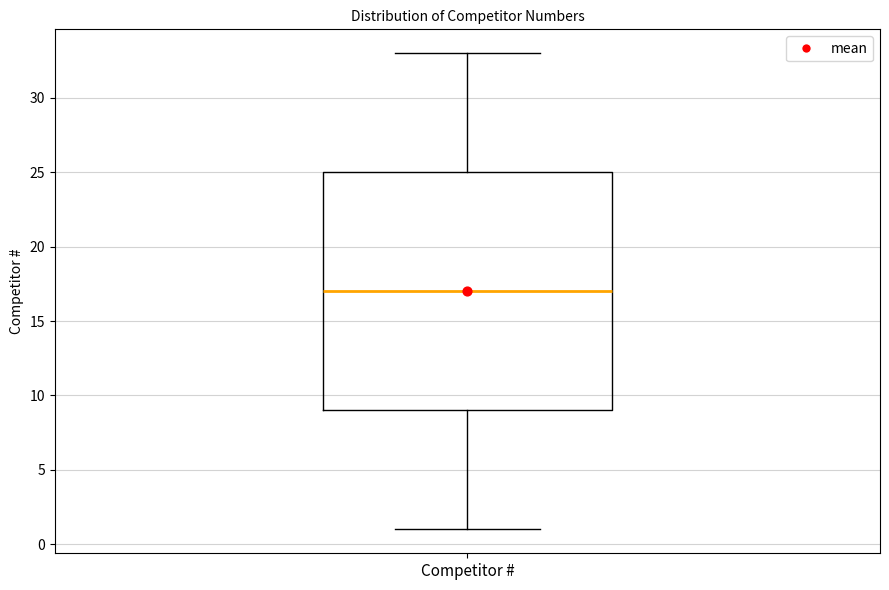

Read this box plot against the y-axis: the position of the median line, the range covered by the box, and the ends of both whiskers. The values are not printed on the chart, so give them approximately, as read against the axis.

median 17, box 9 to 25, whiskers 1 to 33